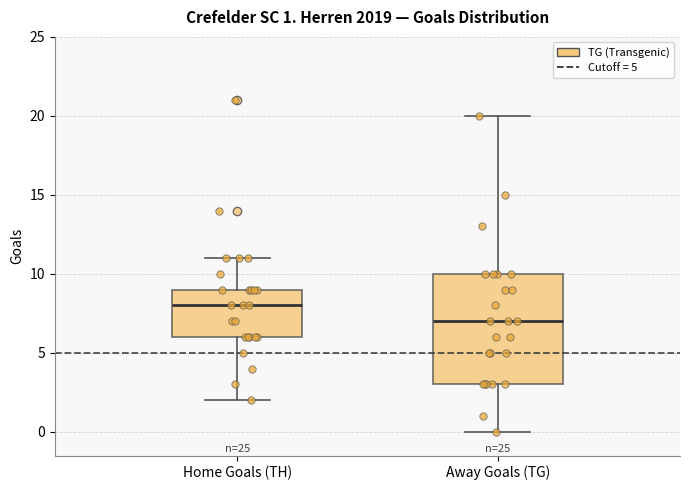

Which box's median line is the highest?

Home Goals (TH)